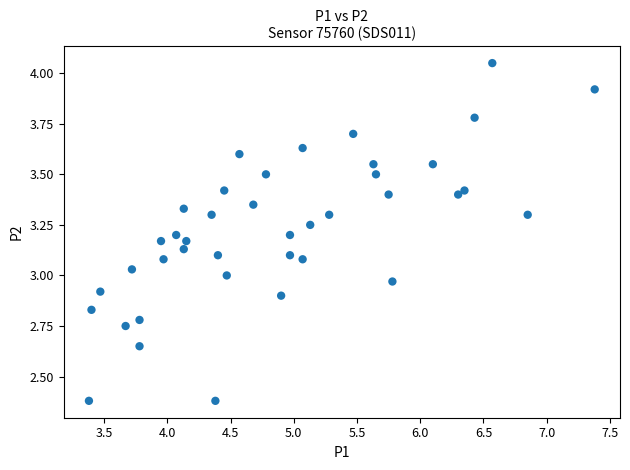

What is the range of Y values (max minus min)?

1.7